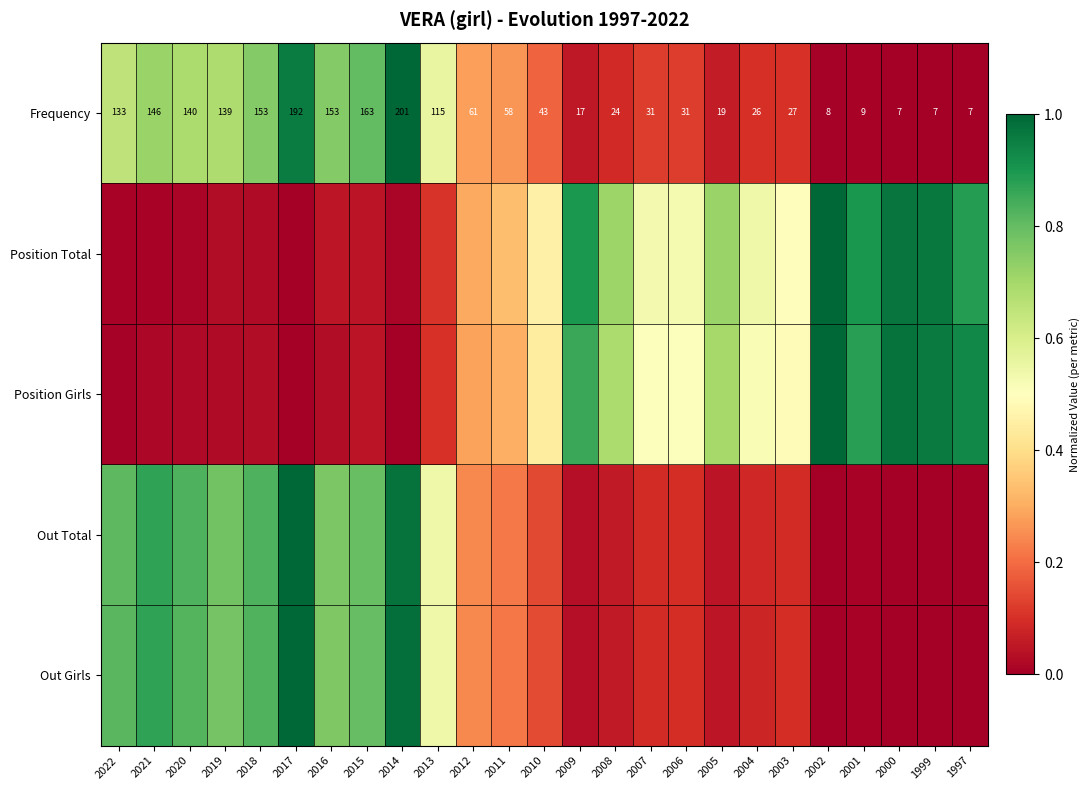

What is the difference between the maximum and minimum values in the Position Girls series?

1.0